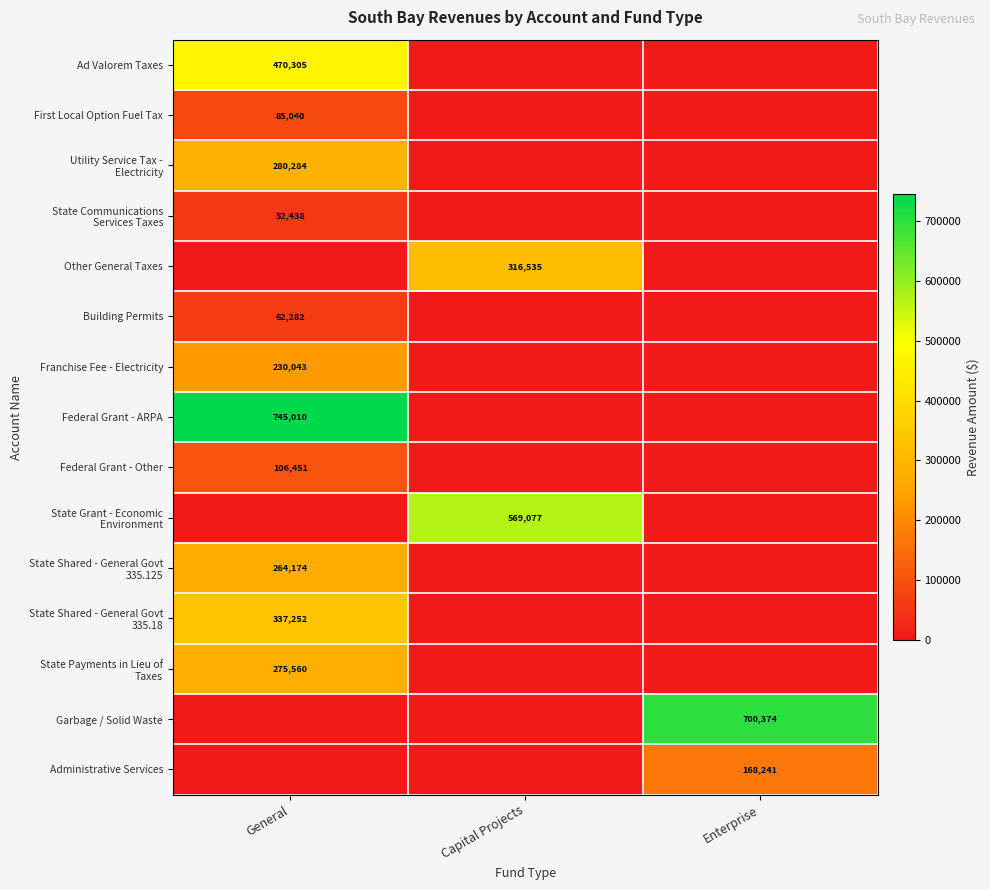

What is the total value across all series at Enterprise?

868615